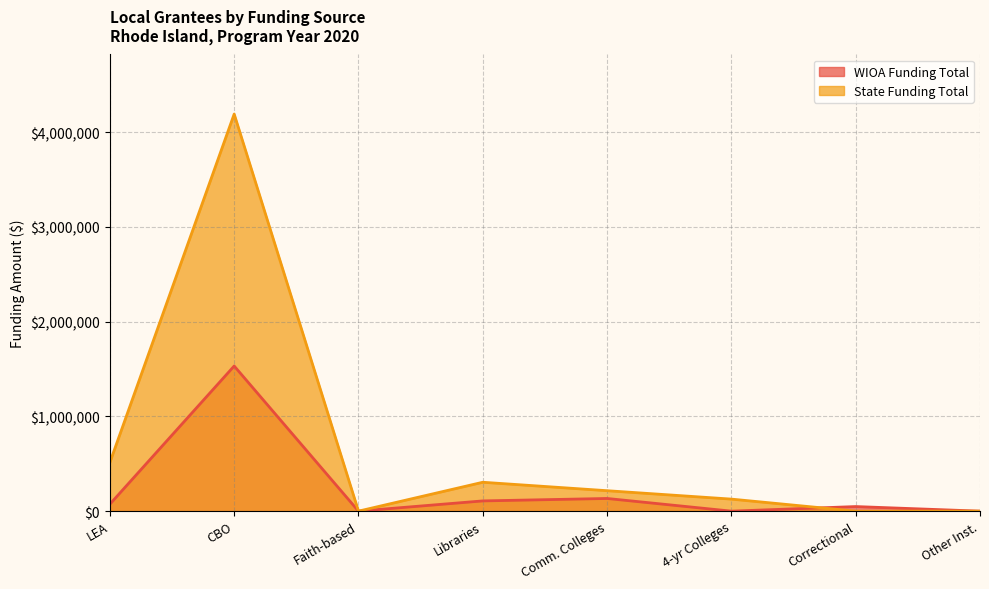

At which category is the sum across all series the highest?

CBO